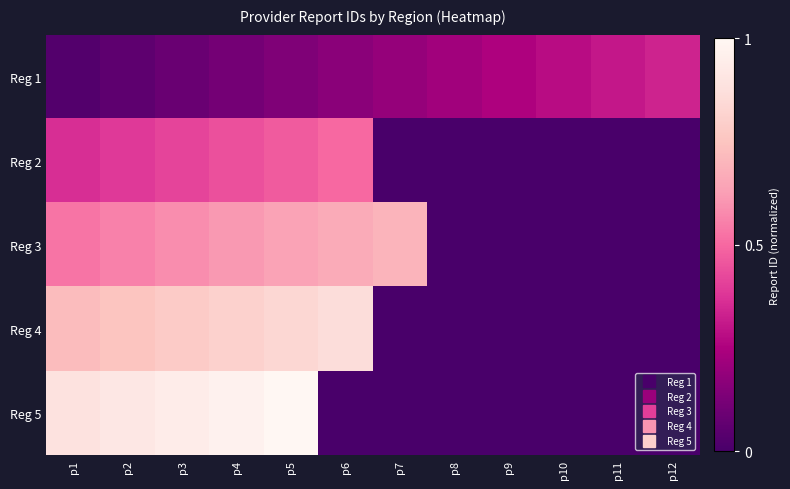

At how many categories does at least one series exceed 0?

12